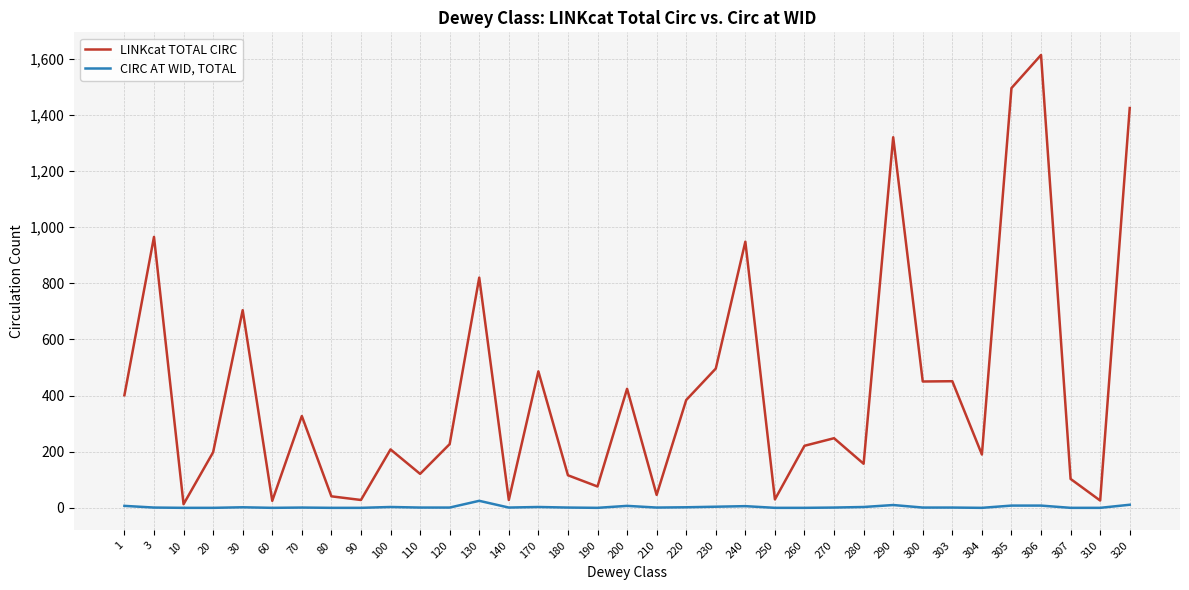

Which series changed the most between 60 and 200?

LINKcat TOTAL CIRC